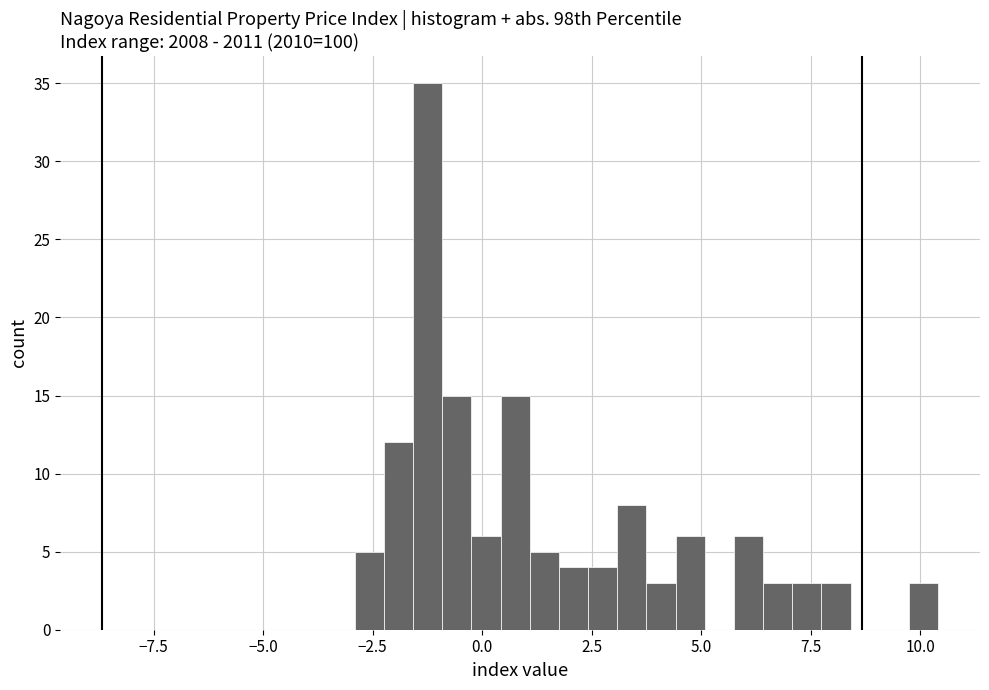

Around what value on the x-axis is the tallest bar? Give the approximate position of its centre, as read against the axis.

-1.0